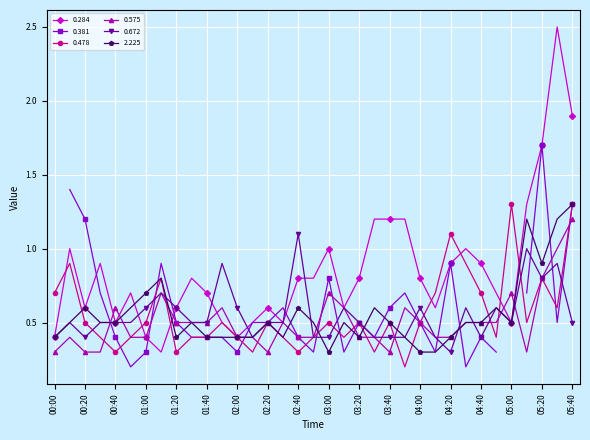

What is the label of the 33rd point from the left?

05:20